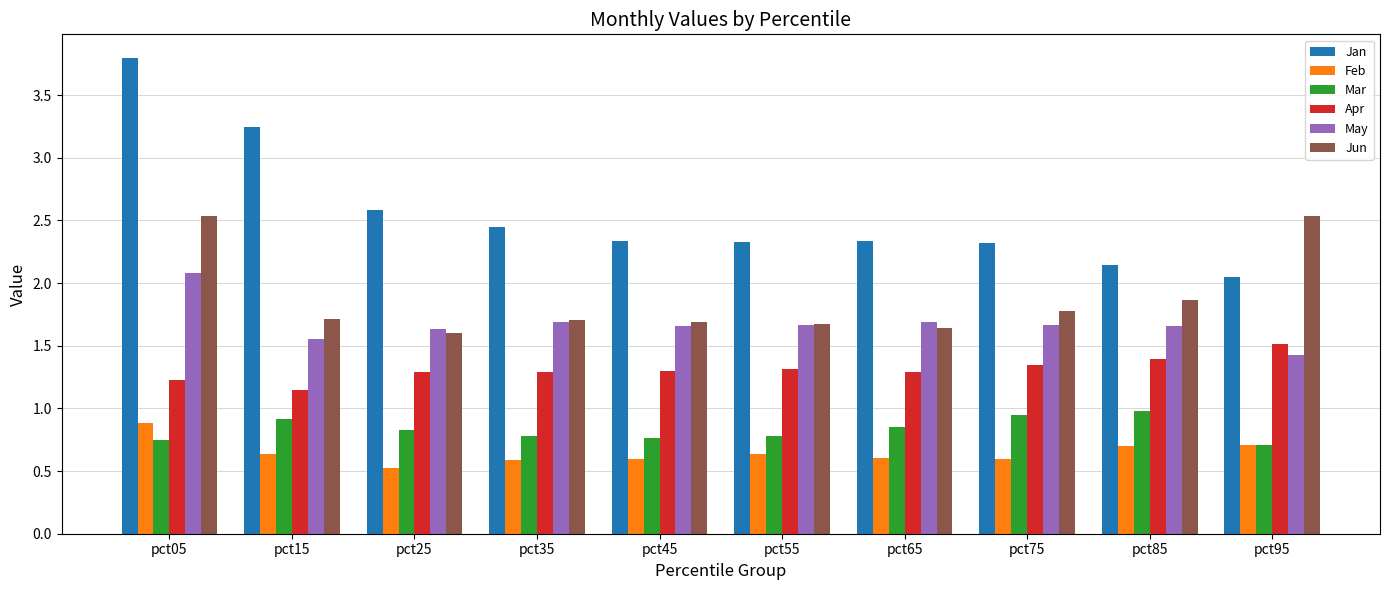

Does the chart contain stacked bars?

No